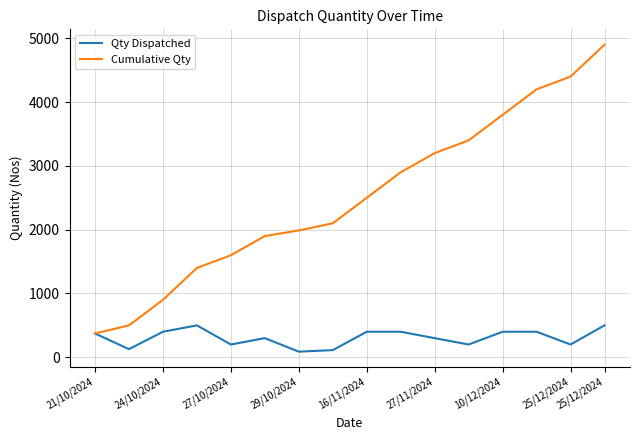

Which series has the largest total across all categories?

Cumulative Qty